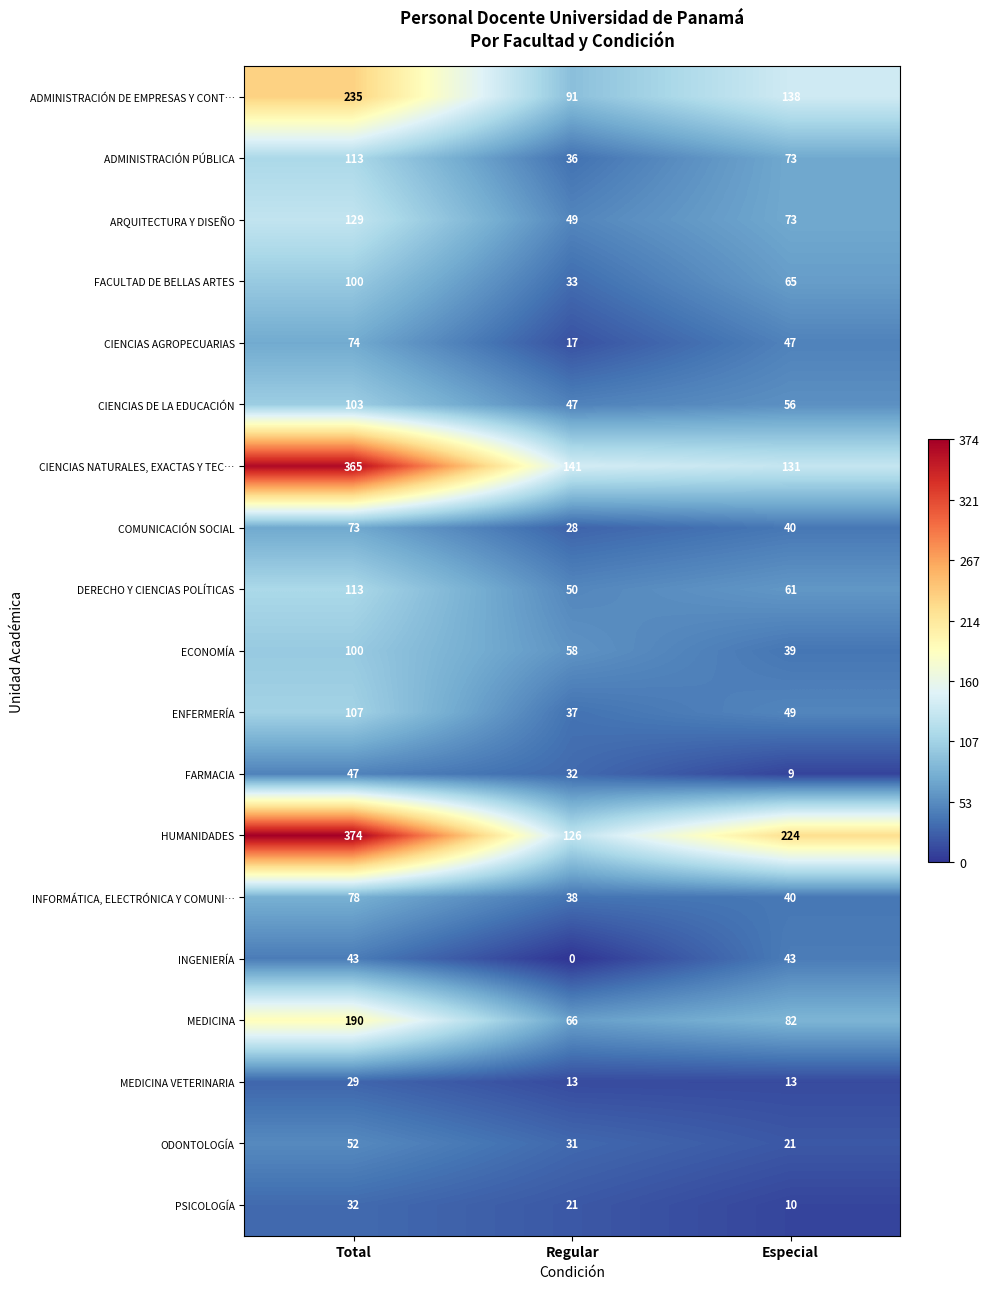

At which category is the sum across all series the highest?

Total